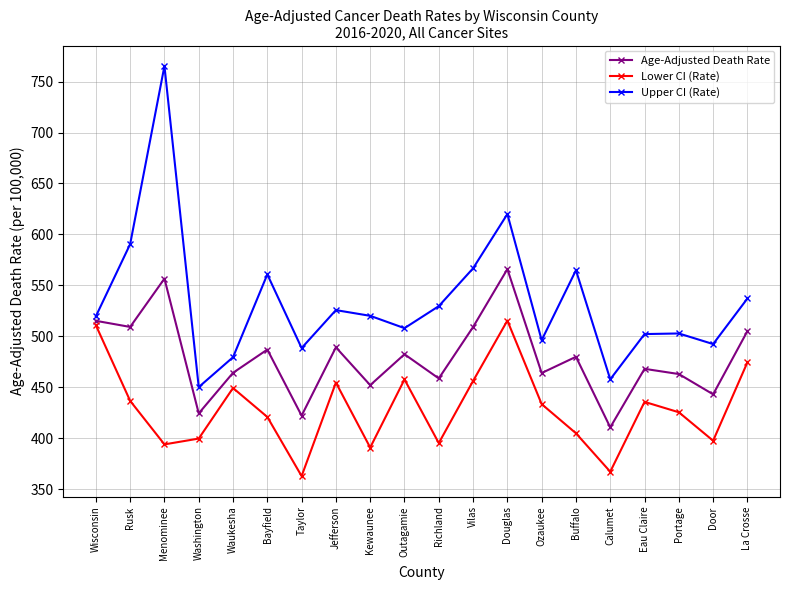

True or false: Lower CI (Rate) and Age-Adjusted Death Rate cross at least once.

False